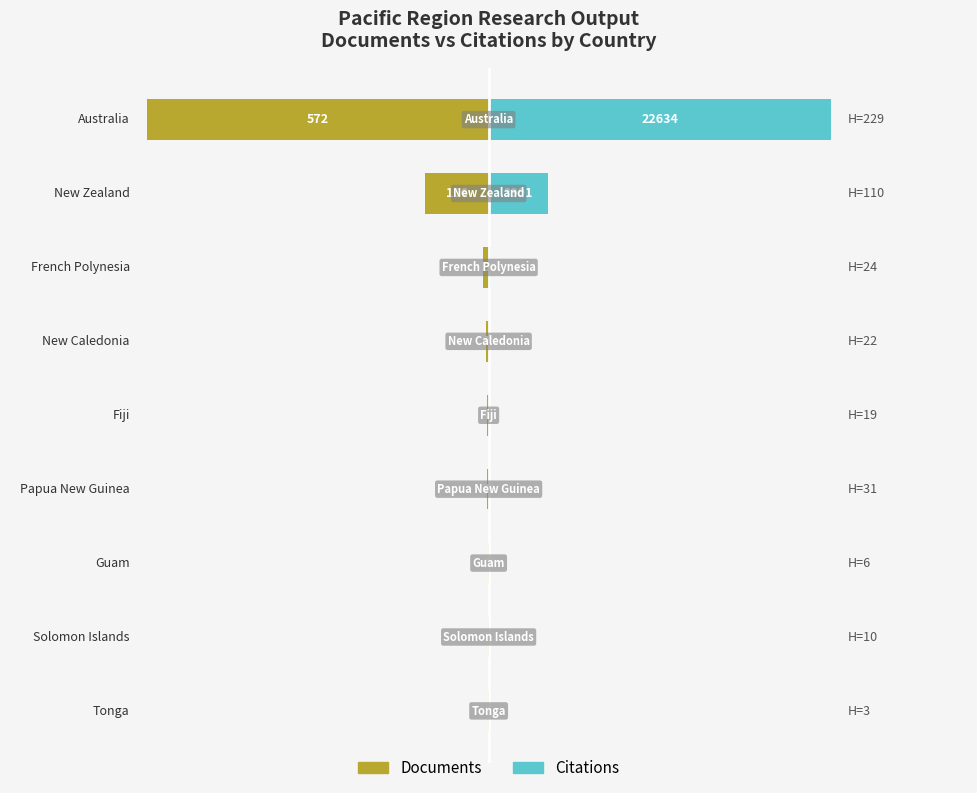

Between 4 and 0, which is larger?

4